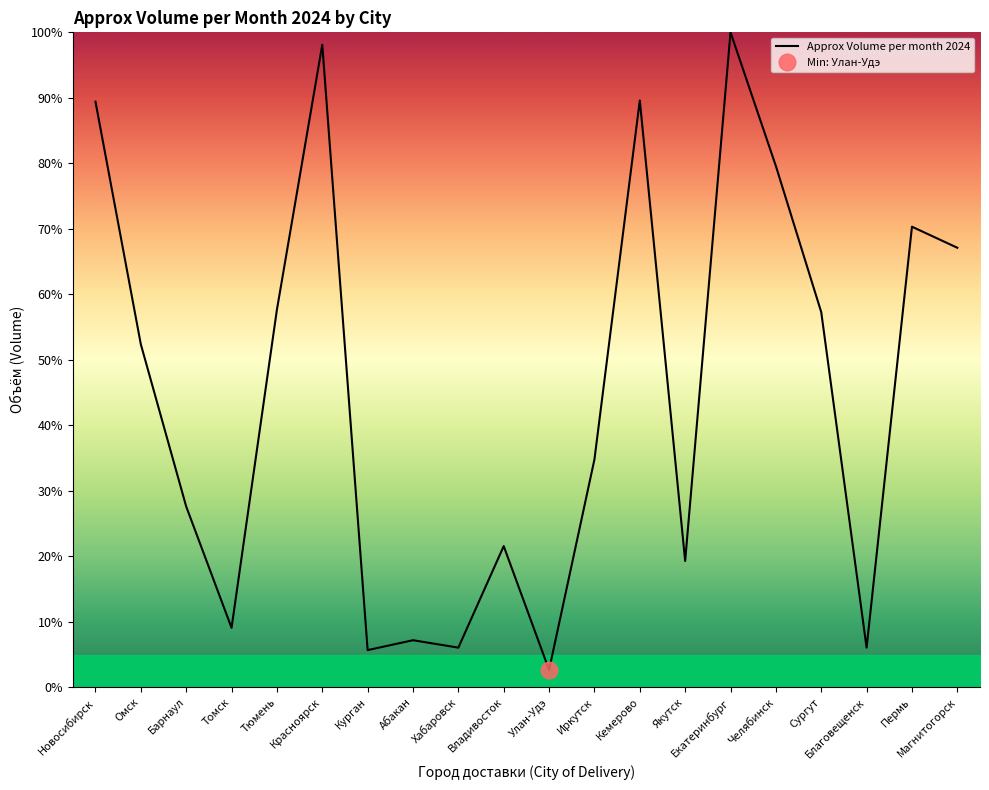

Count the number of data series in this chart.

1